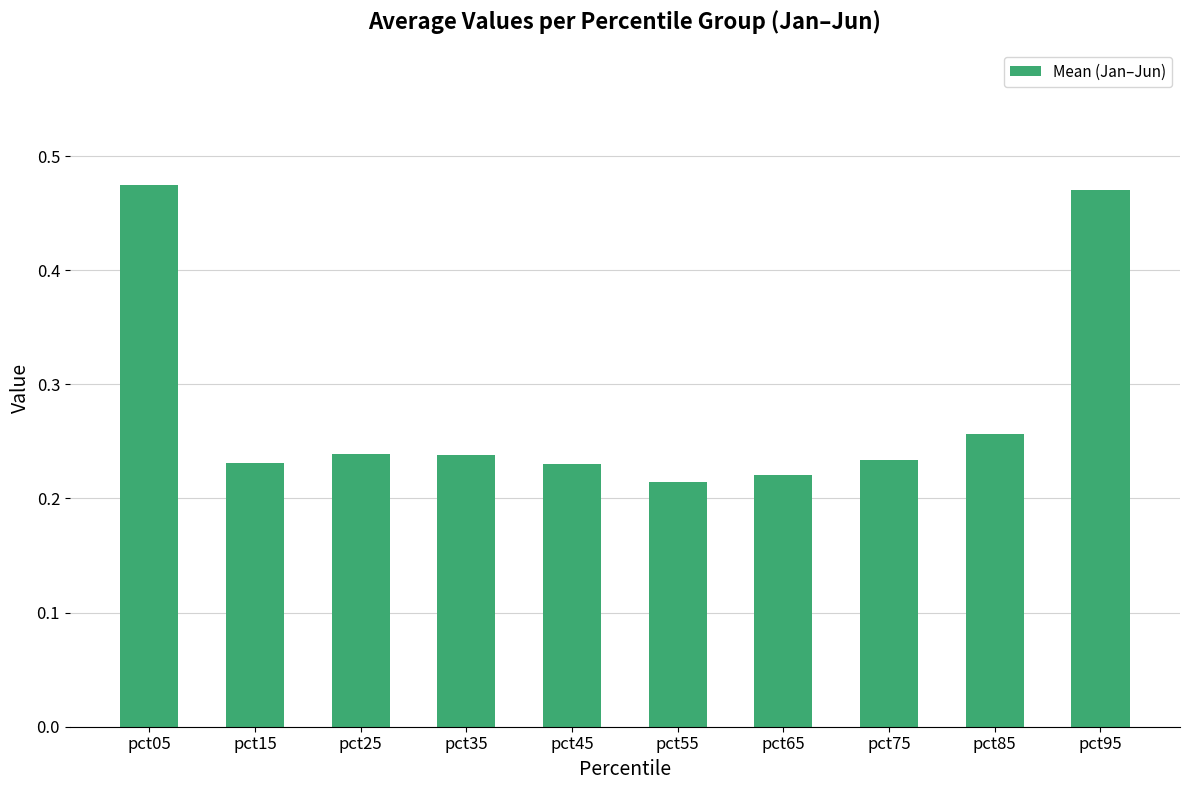

Which has a higher value, pct25 or pct95?

pct95